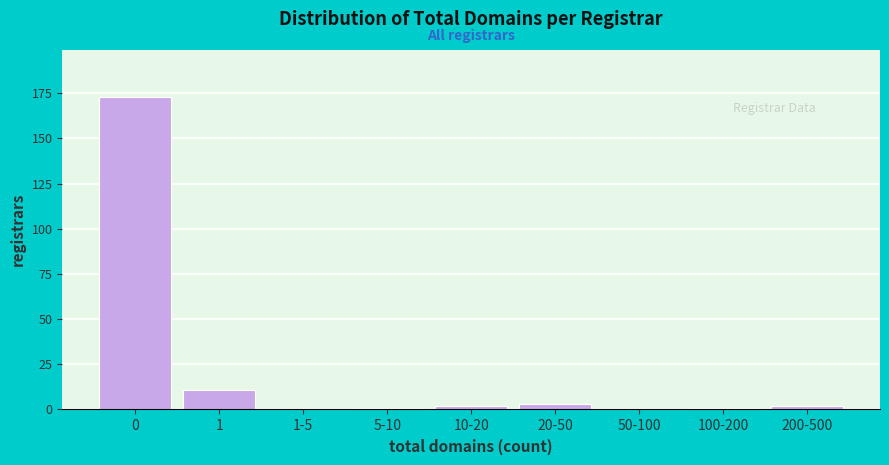

Reading left to right, list all the values displayed in this chart.

0=173	1=11	1-5=0	5-10=1	10-20=2	20-50=3	50-100=0	100-200=1	200-500=2